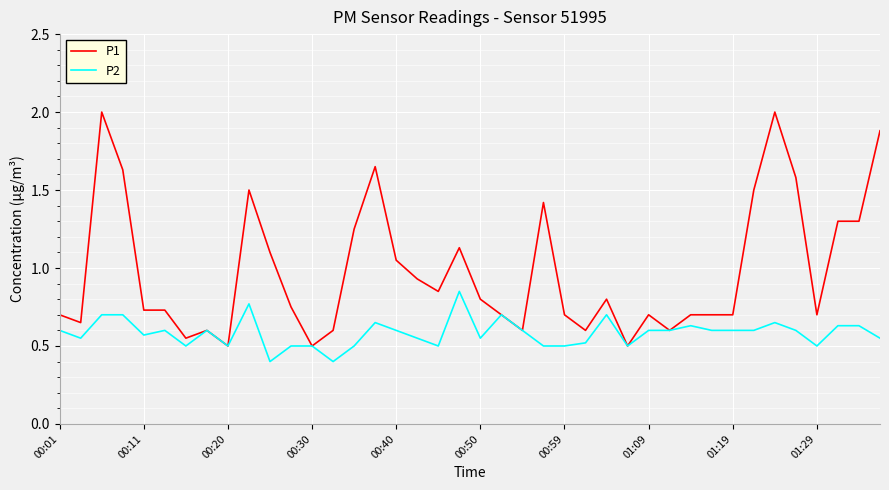

How many lines are shown in the chart?

2